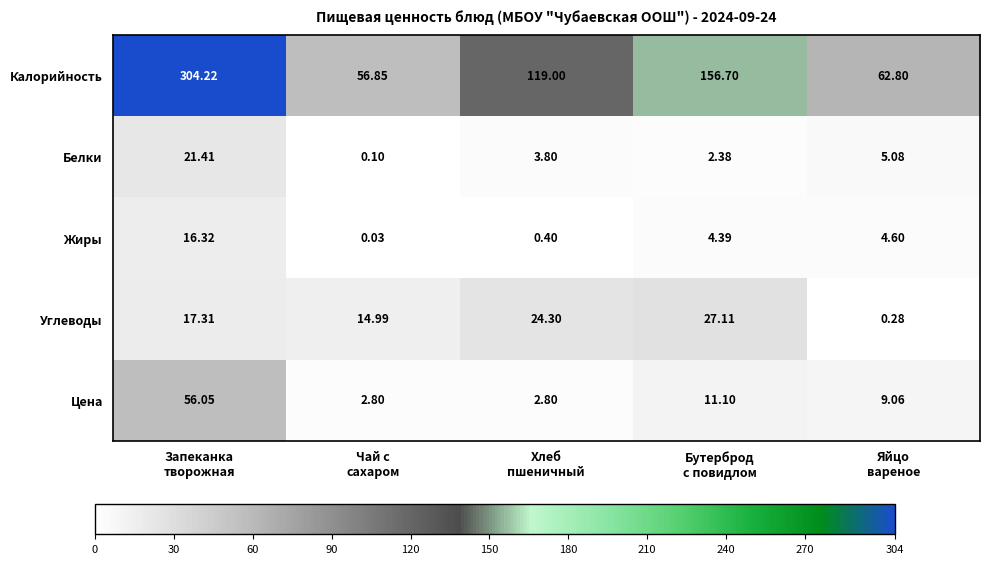

Which series has the largest total across all categories?

Калорийность